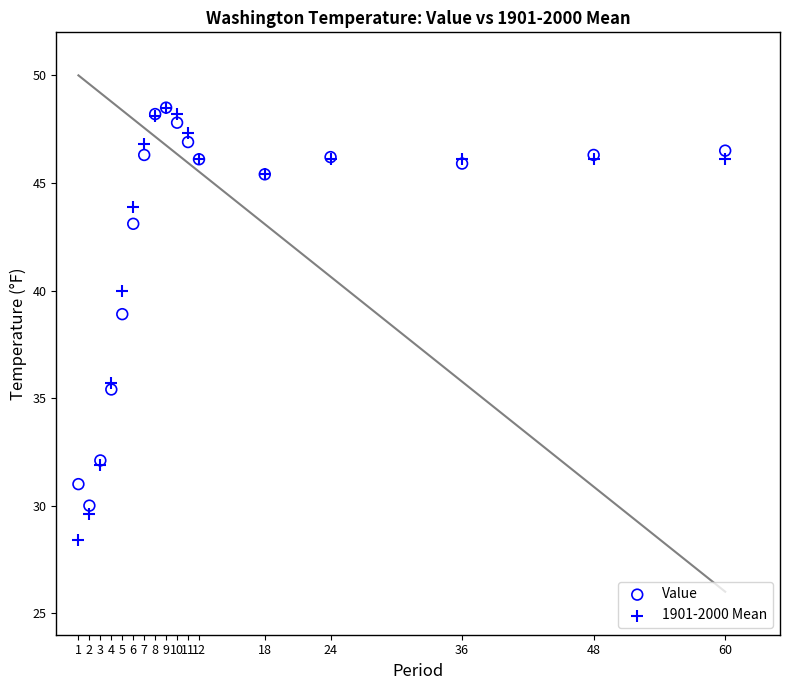

What are all the series names shown in the legend?

Value, 1901-2000 Mean